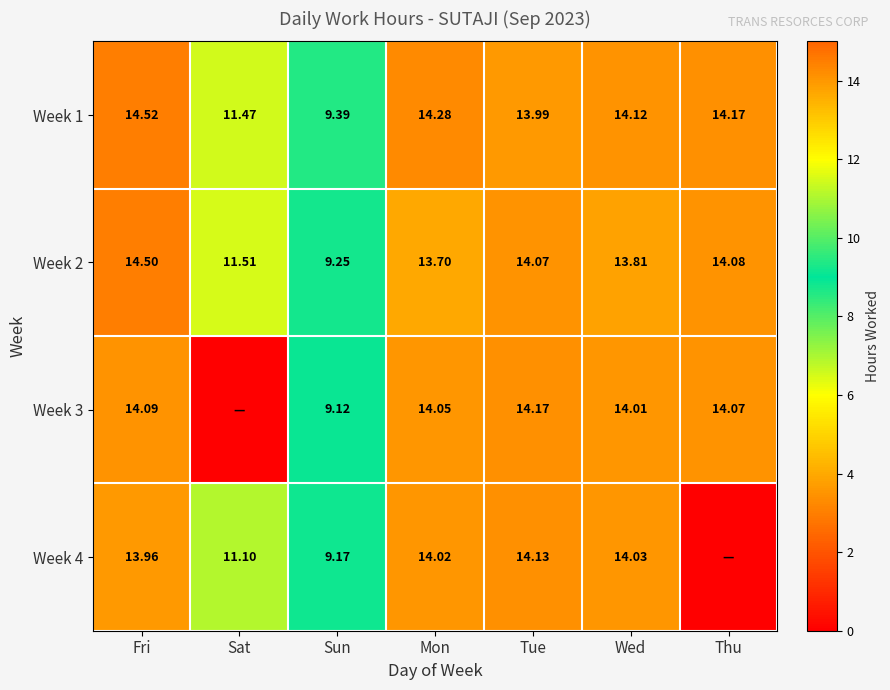

At which category does the chart reach its peak across all series?

Fri